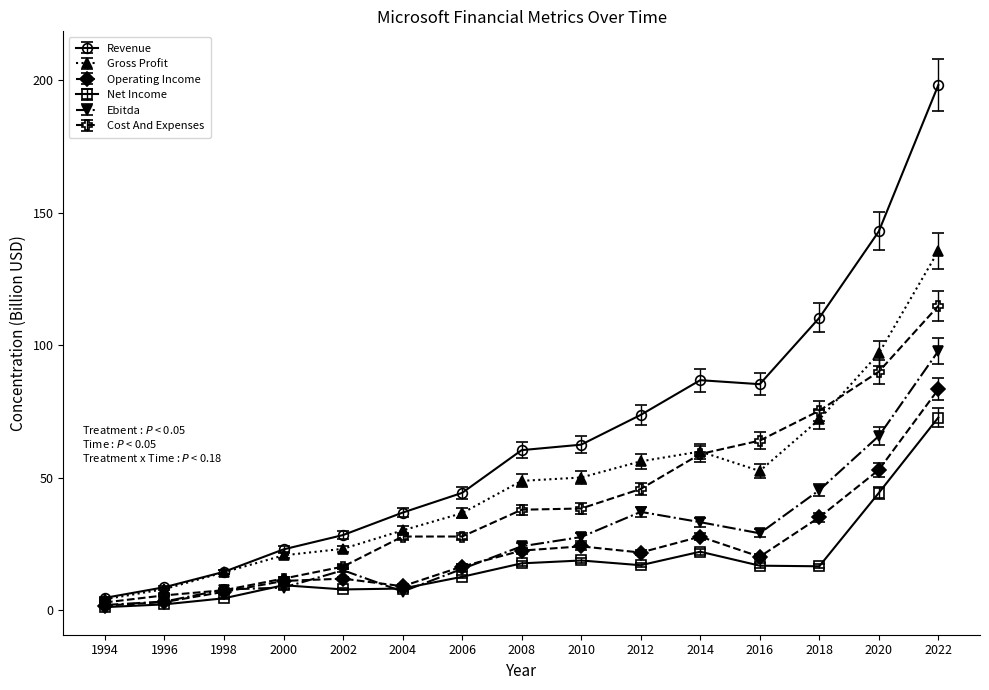

Is it true that Gross Profit equals 181.5 at 2022?

False